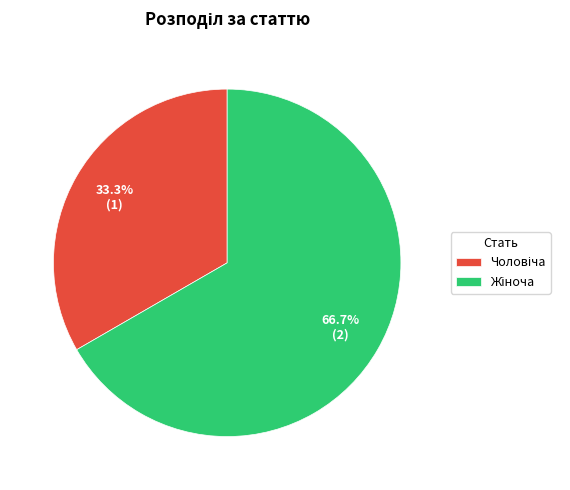

Is there a majority slice in this chart?

Yes